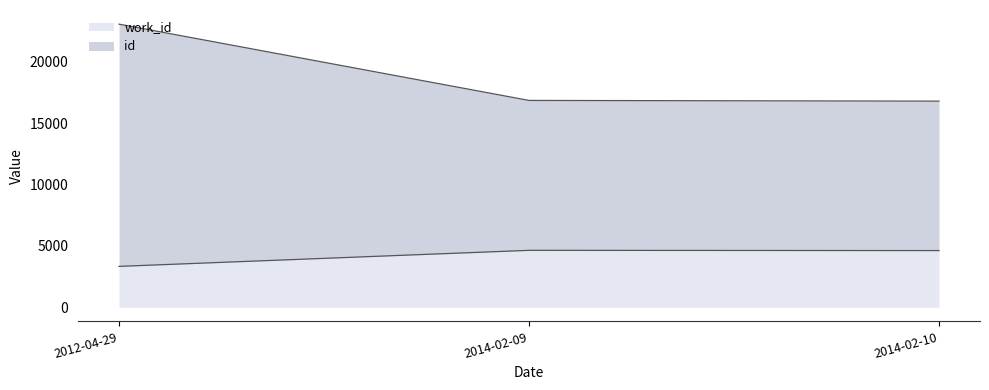

What is the label of the 1st point from the right?

2014-02-10